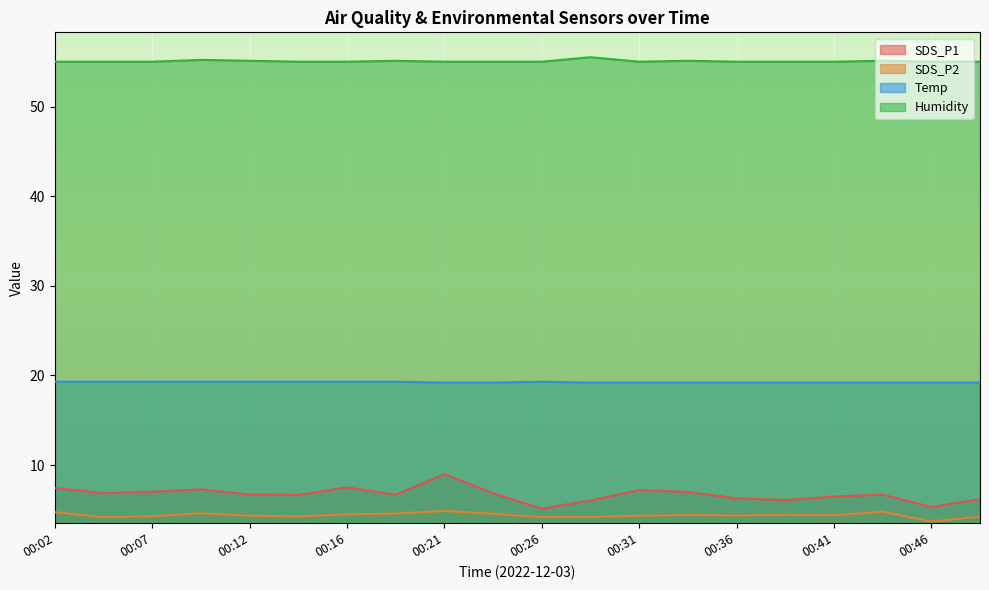

At which category is the sum across all series the highest?

00:21